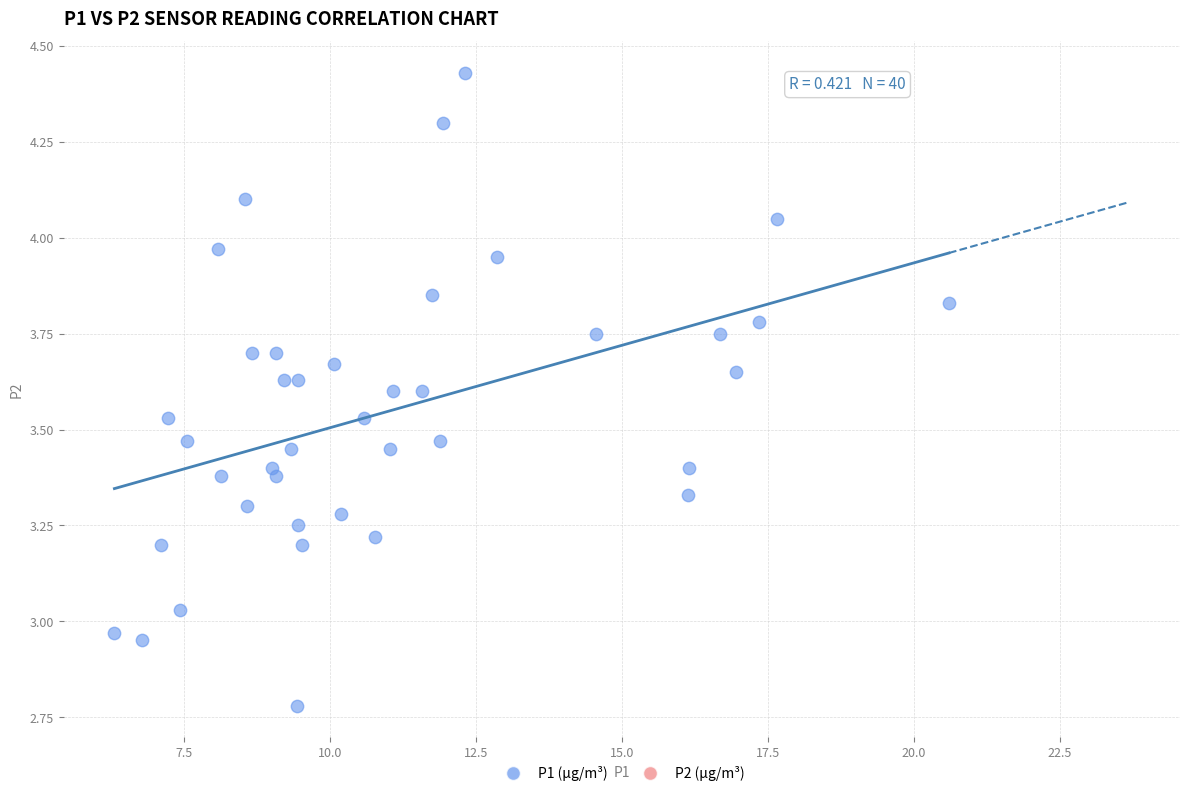

What is the range of X values (max minus min)?

14.3